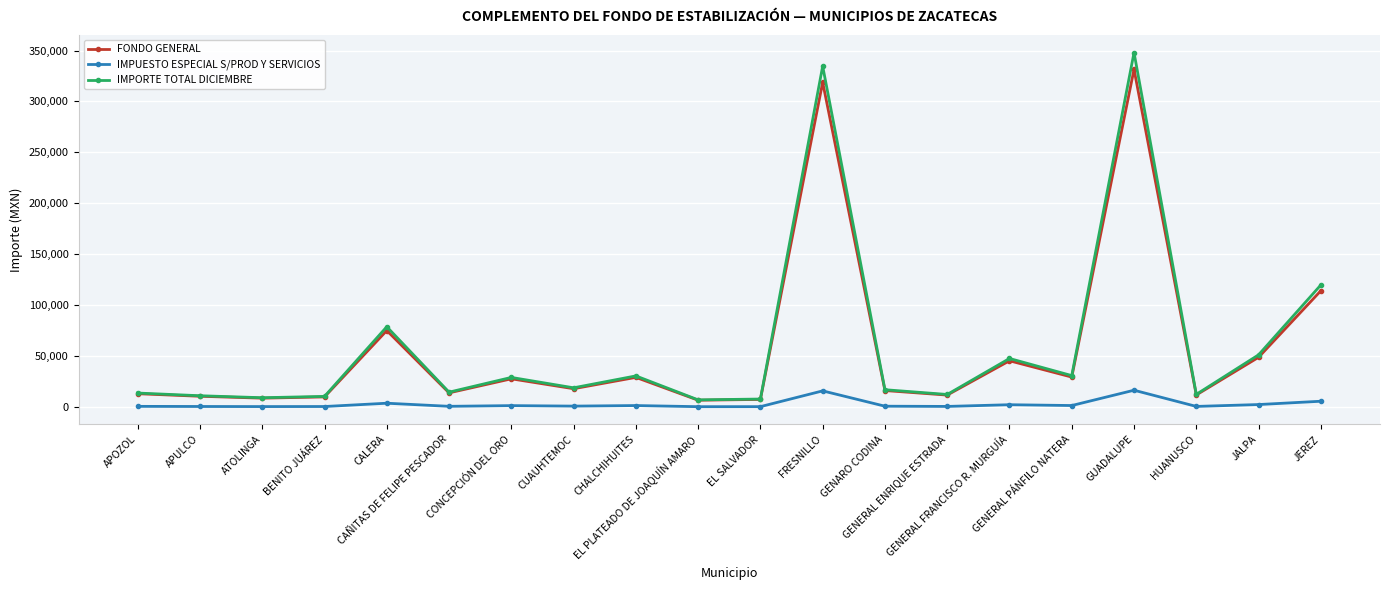

True or false: IMPORTE TOTAL DICIEMBRE has more than 0 points higher than both neighbors.

True